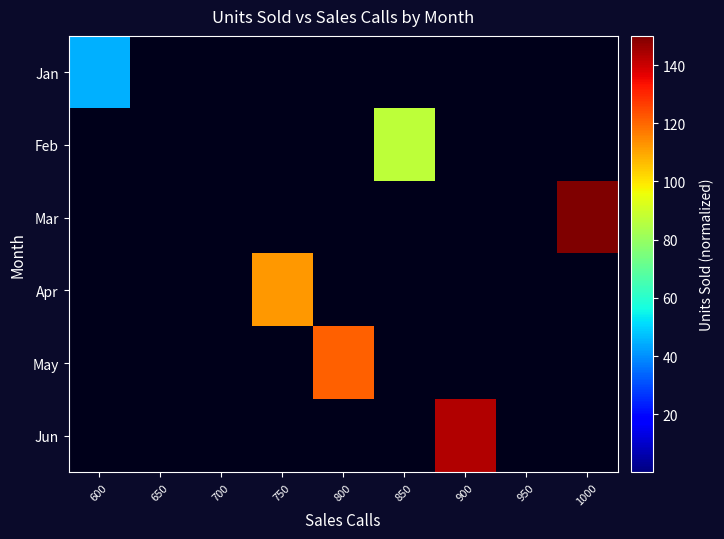

How many distinct data groups are displayed?

6